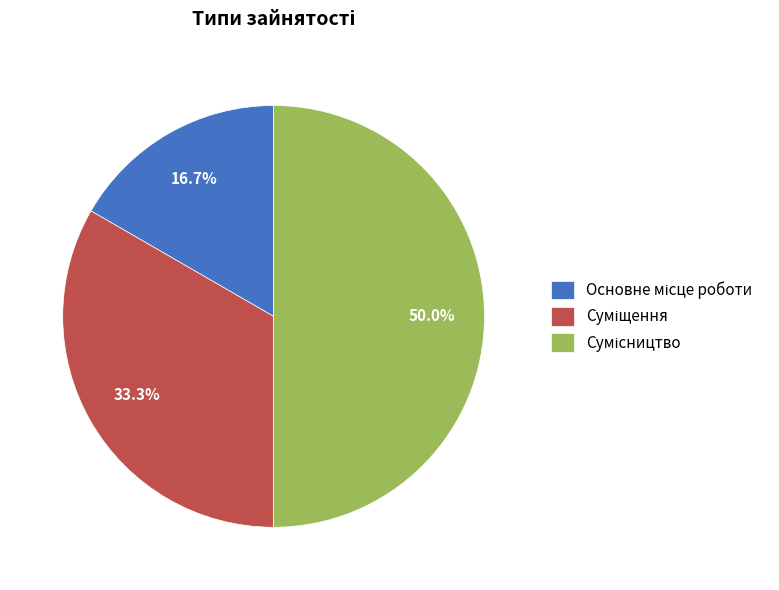

The Сумісництво slice represents 50% of the pie. True or false?

True